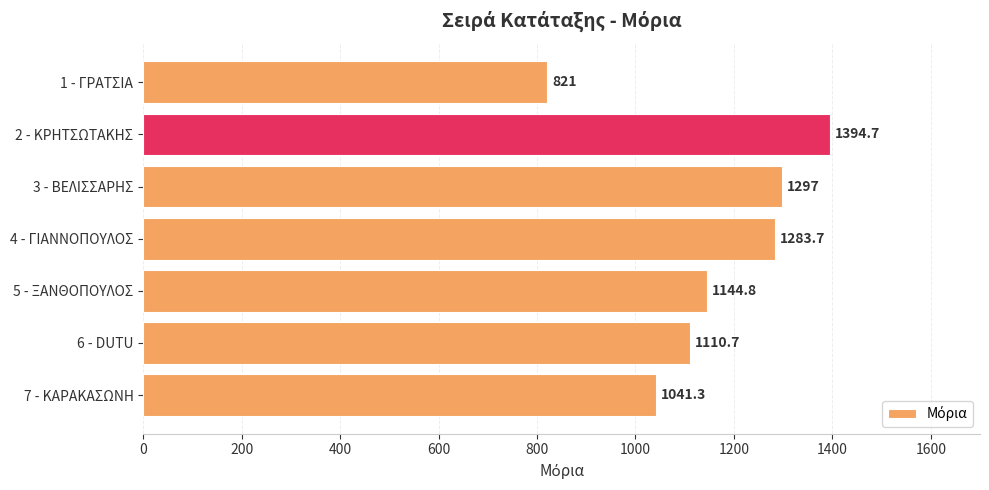

Is it true that the value at 2 - ΚΡΗΤΣΩΤΑΚΗΣ is 1996.2?

False